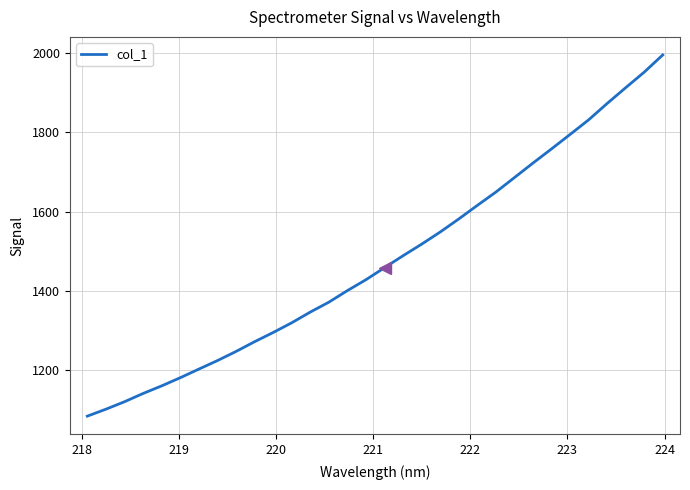

What is the difference between the maximum and minimum values?

910.7